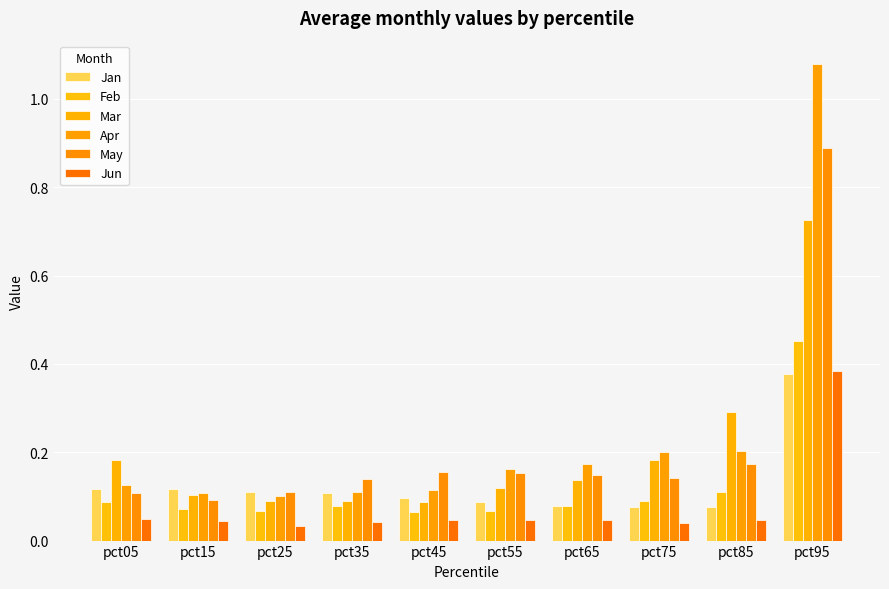

Which label corresponds to the smallest value in the chart?

pct25